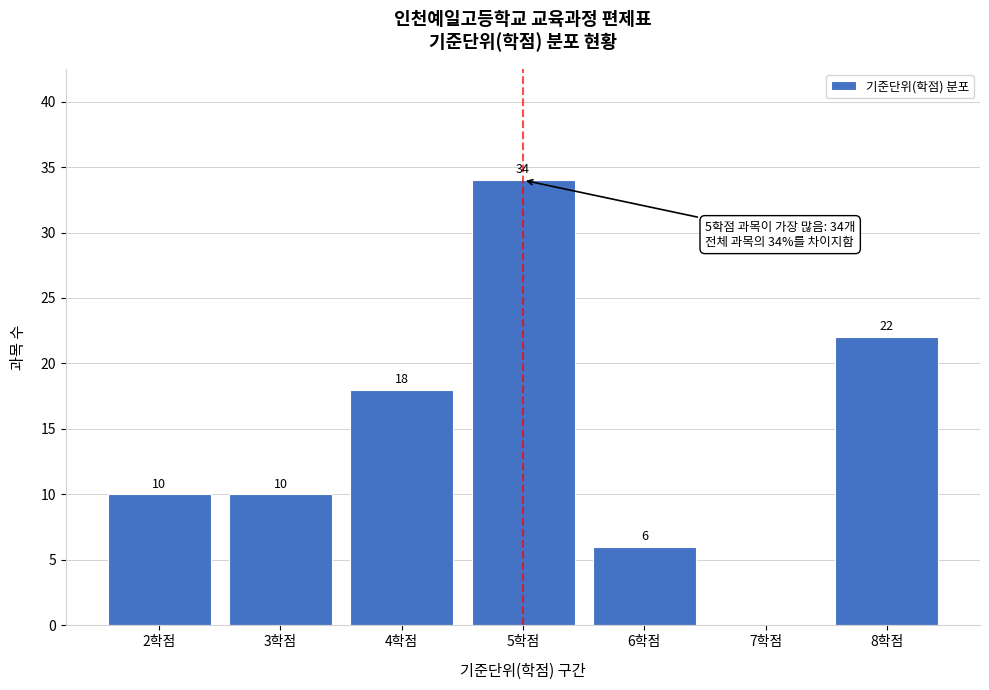

Reading left to right, extract all data points from this chart.

2학점=10	3학점=10	4학점=18	5학점=34	6학점=6	7학점=0	8학점=22